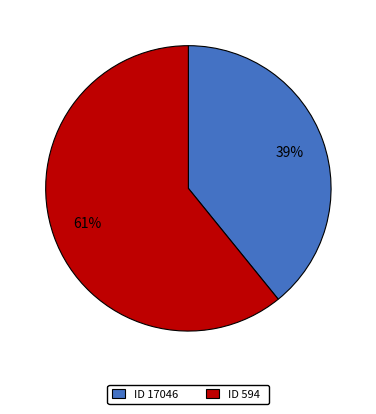

What percentage is the ID 17046 slice, to the nearest percent?

39%